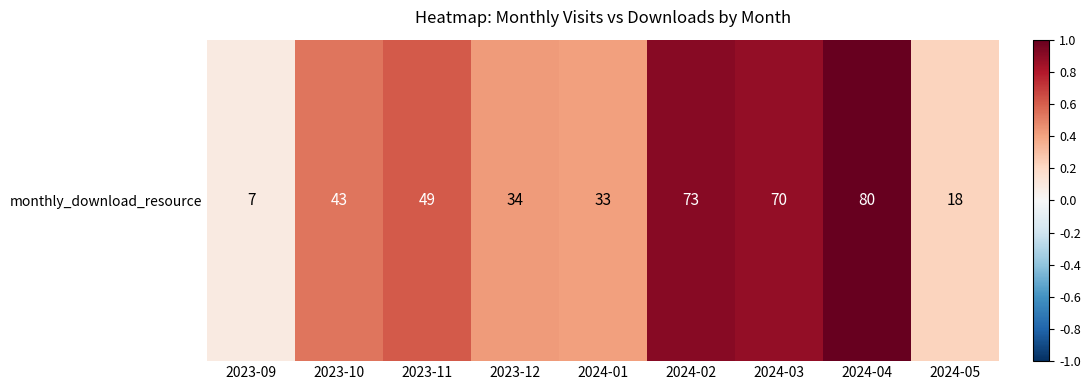

The value at 2023-10 is 0.5. True or false?

True